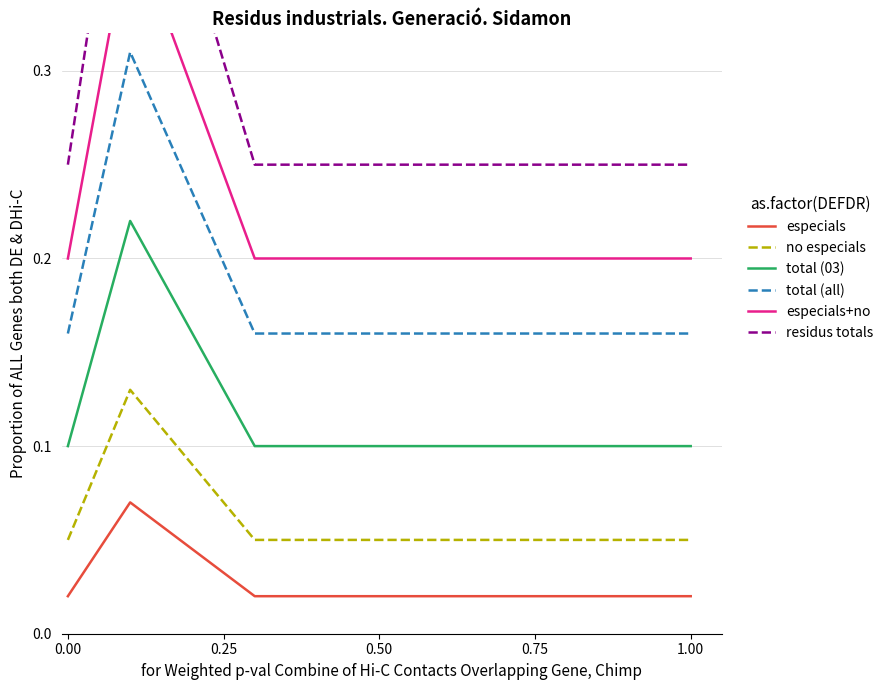

True or false: total (all) and especials cross at least once.

False